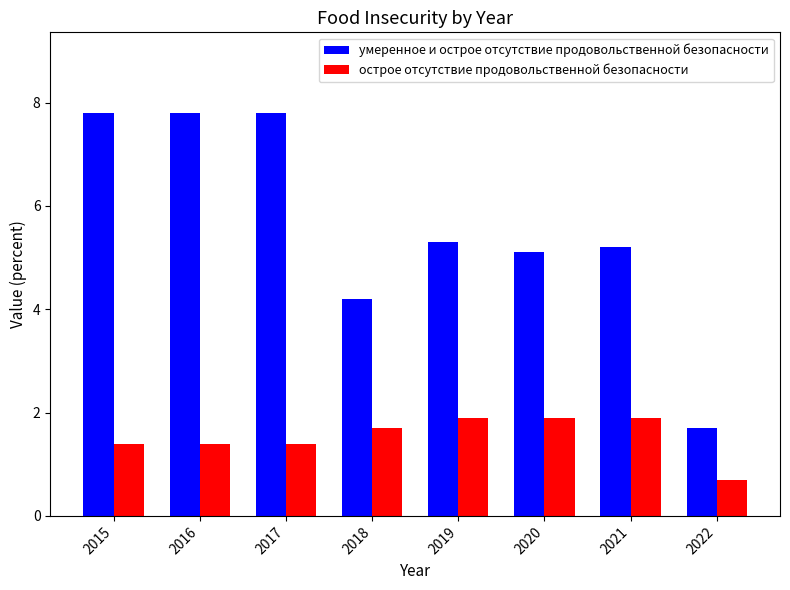

How many groups of bars are there?

8